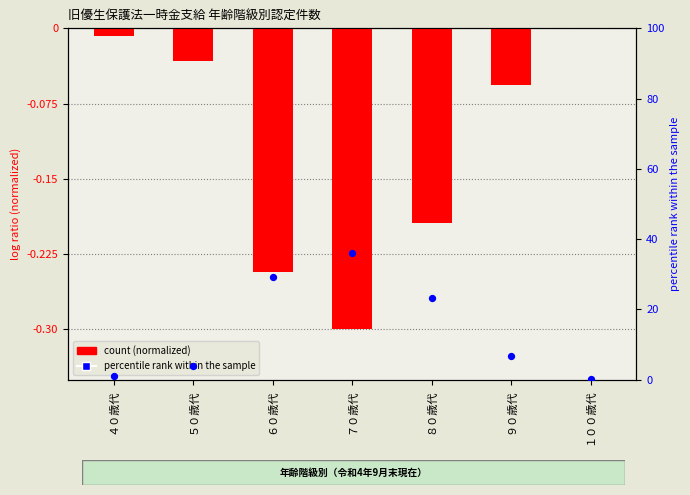

What is the change in value from ７０歳代 to ８０歳代?

+0.1